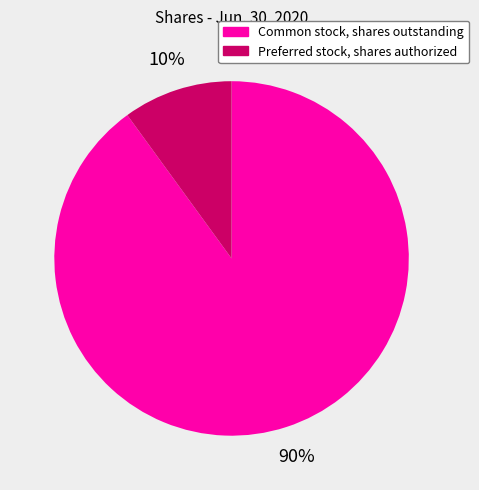

To the nearest percent, what portion does Preferred stock, shares authorized represent?

10%